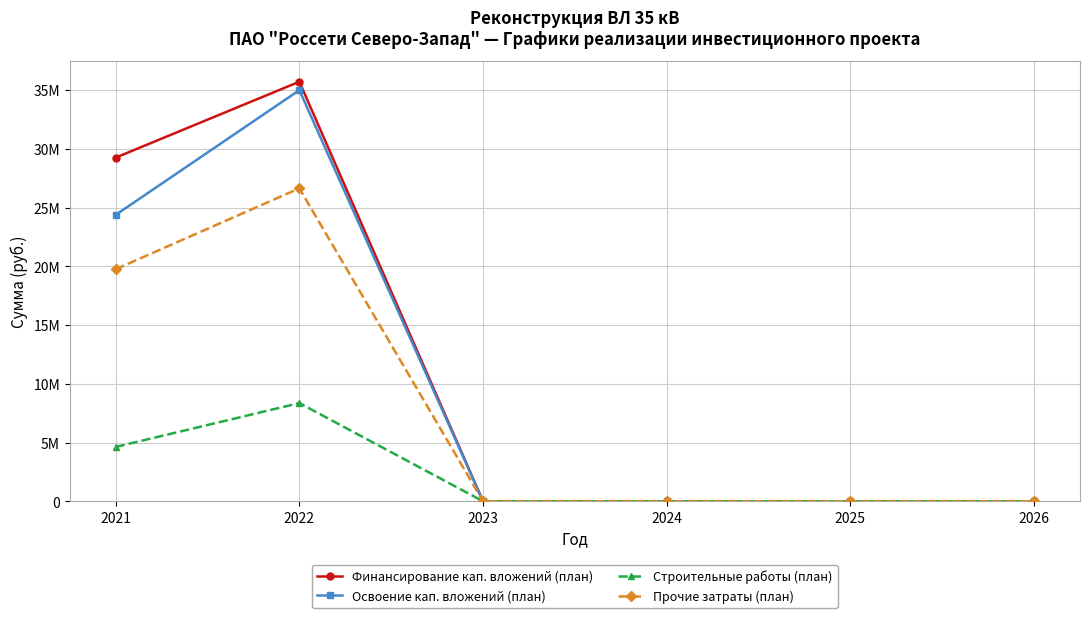

What are all the series names shown in the legend?

Финансирование кап. вложений (план), Освоение кап. вложений (план), Строительные работы (план), Прочие затраты (план)